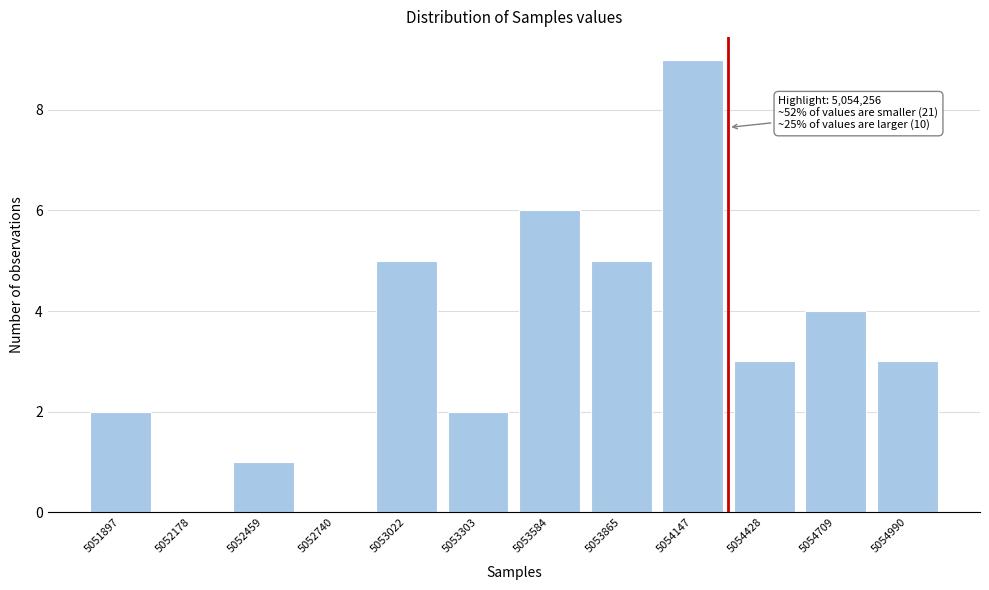

Reading left to right, transcribe all the data shown in this chart.

5051897=2	5052178=0	5052459=1	5052740=0	5053022=5	5053303=2	5053584=6	5053865=5	5054147=9	5054428=3	5054709=4	5054990=3